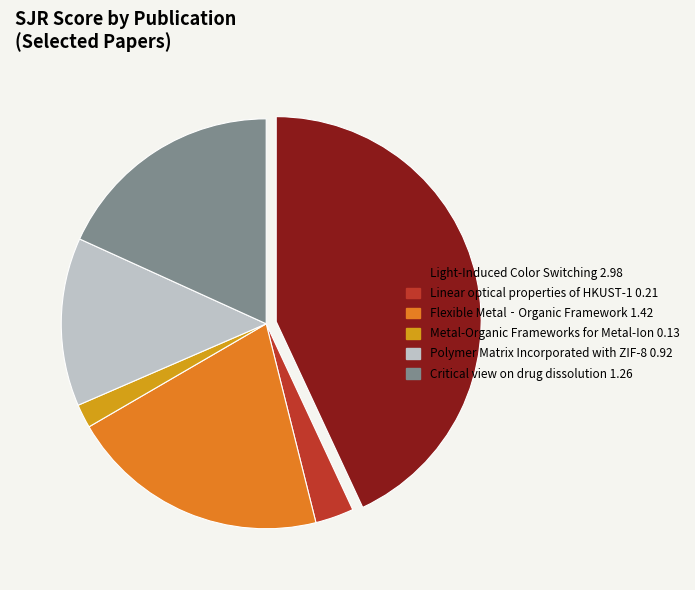

Is there any slice that represents more than half of the pie?

No